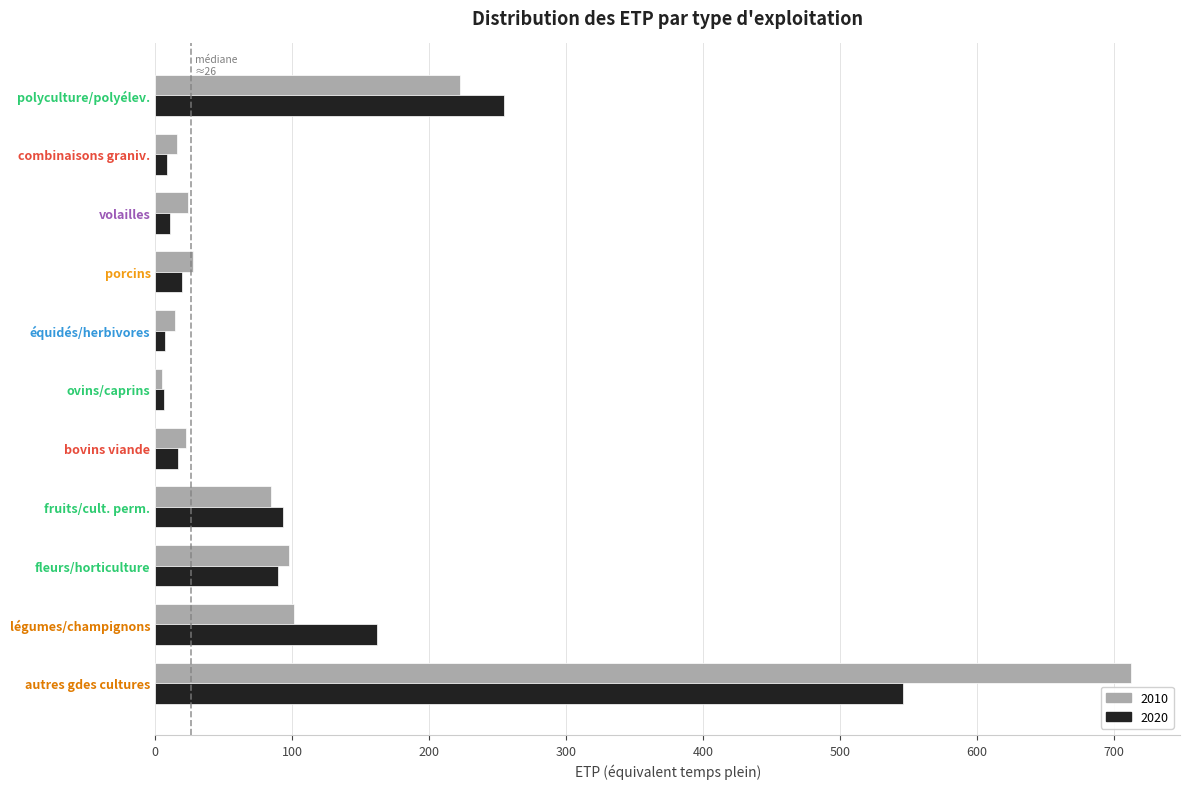

What is the difference between the 2010 values at fruits/cult. perm. and porcins?

57.2